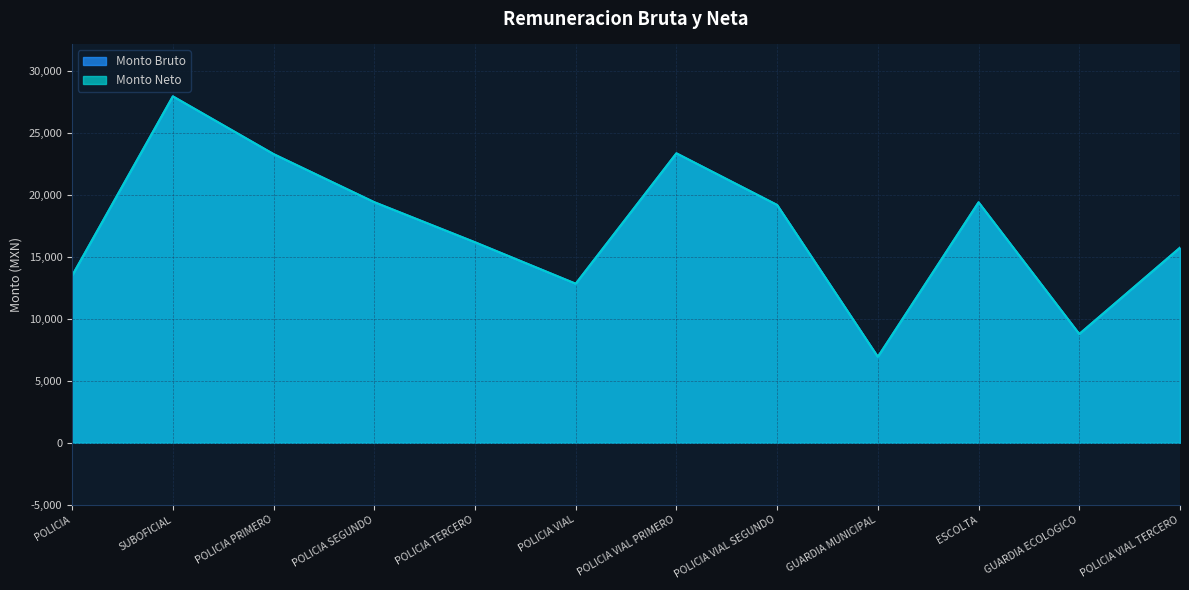

At which category does Monto Bruto reach its first local peak?

SUBOFICIAL